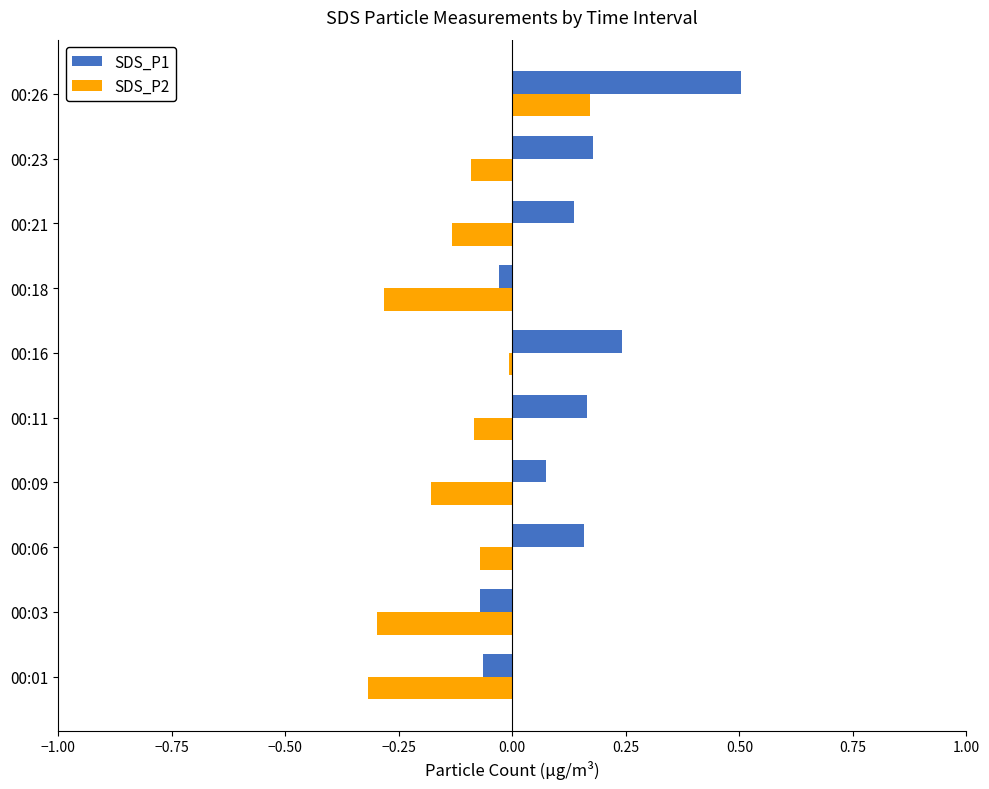

At which category is the sum across all series the highest?

00:26